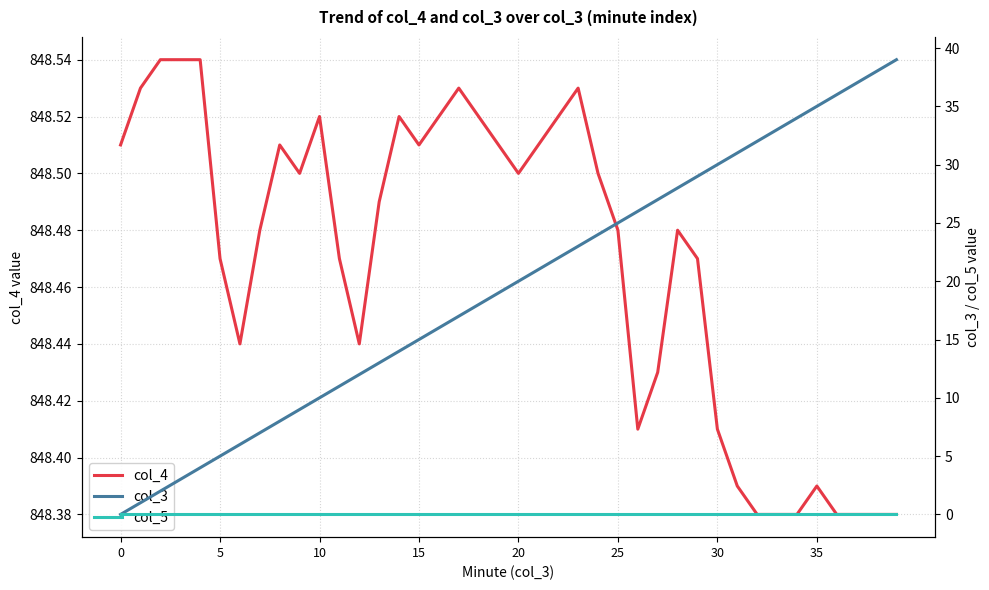

Reading left to right, list all the values displayed in this chart.

col_4: 848.5	848.5	848.5	848.5	848.5	848.5	848.4	848.5	848.5	848.5	848.5	848.5	848.4	848.5	848.5	848.5	848.5	848.5	848.5	848.5	848.5	848.5	848.5	848.5	848.5	848.5	848.4	848.4	848.5	848.5	848.4	848.4	848.4	848.4	848.4	848.4	848.4	848.4	848.4	848.4
col_3: 0.0	1.0	2.0	3.0	4.0	5.0	6.0	7.0	8.0	9.0	10.0	11.0	12.0	13.0	14.0	15.0	16.0	17.0	18.0	19.0	20.0	21.0	22.0	23.0	24.0	25.0	26.0	27.0	28.0	29.0	30.0	31.0	32.0	33.0	34.0	35.0	36.0	37.0	38.0	39.0
col_5: 0.0	0.0	0.0	0.0	0.0	0.0	0.0	0.0	0.0	0.0	0.0	0.0	0.0	0.0	0.0	0.0	0.0	0.0	0.0	0.0	0.0	0.0	0.0	0.0	0.0	0.0	0.0	0.0	0.0	0.0	0.0	0.0	0.0	0.0	0.0	0.0	0.0	0.0	0.0	0.0